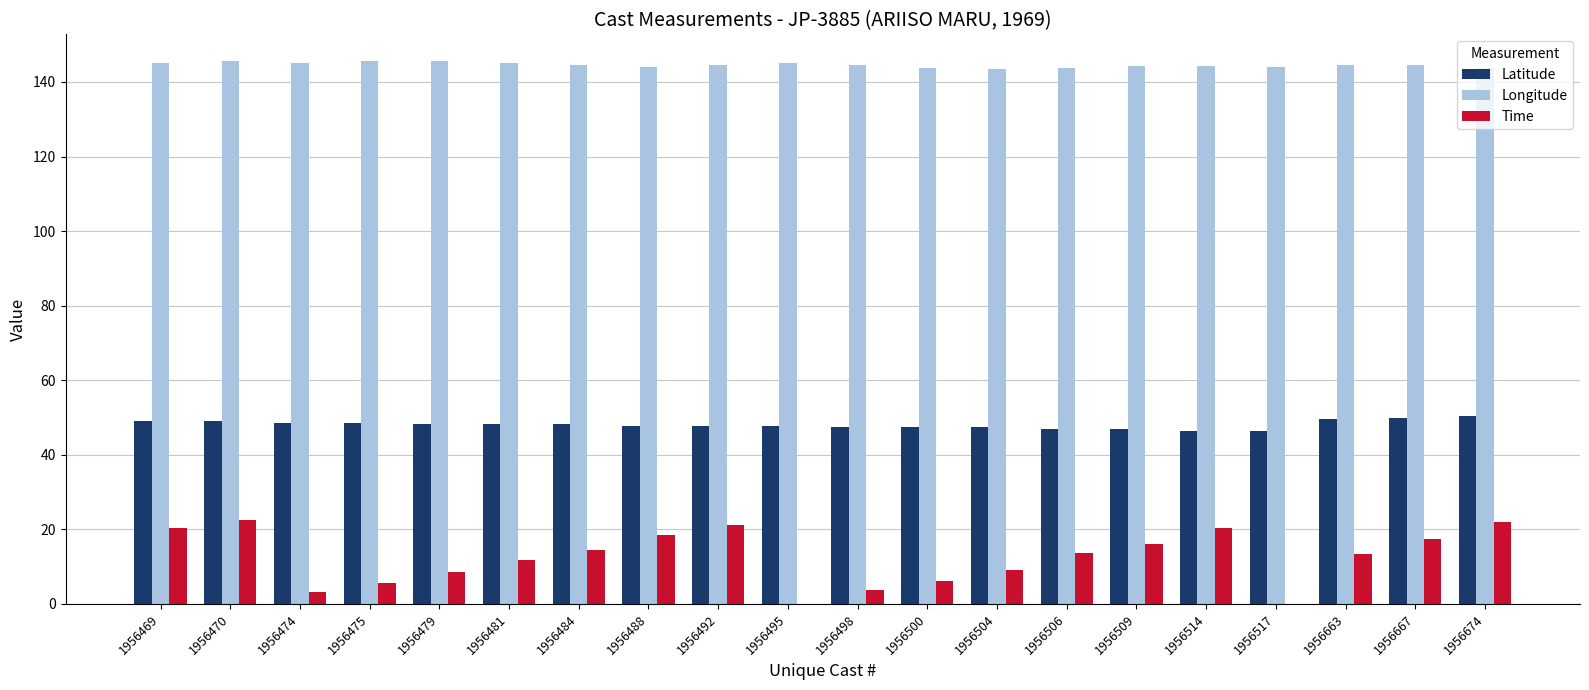

Which series has the largest total across all categories?

Longitude